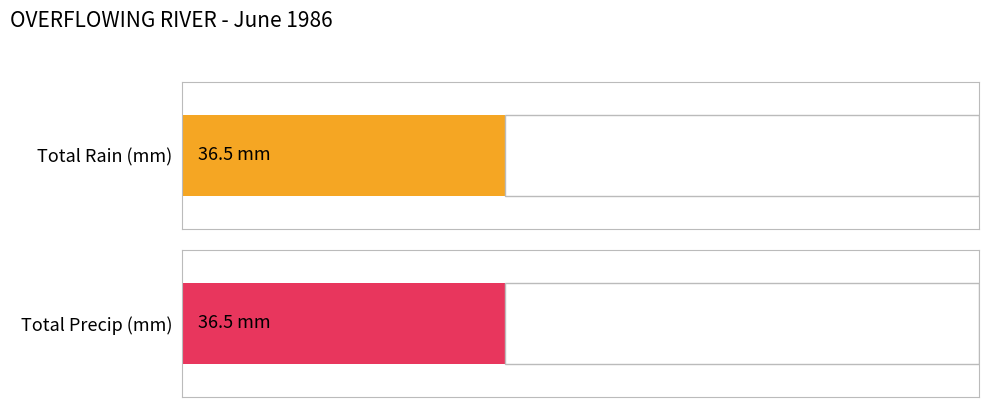

What are all the series names shown in the legend?

Total Rain (mm), Total Precip (mm)